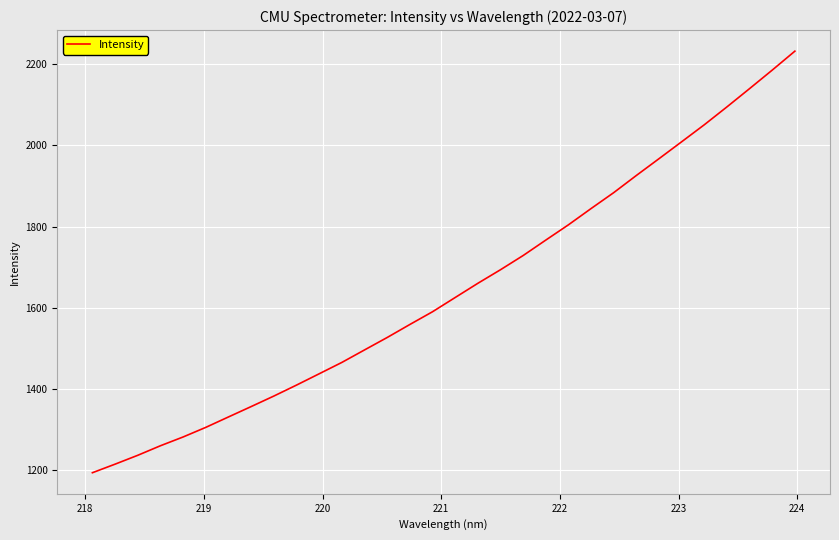

How many lines are shown in the chart?

1